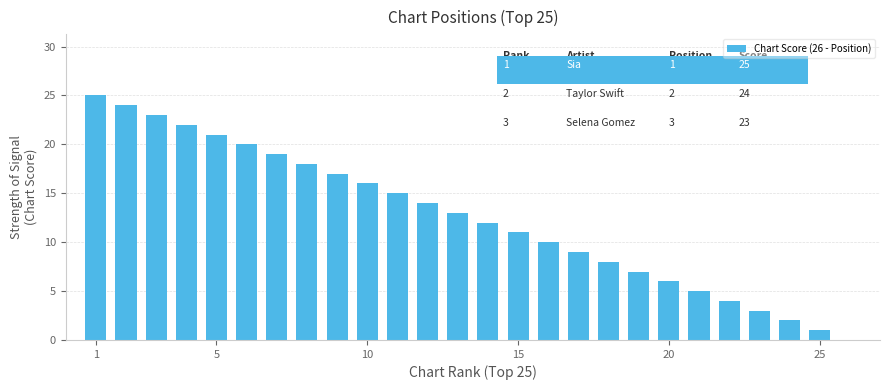

What is the difference between the second highest and minimum values?

23